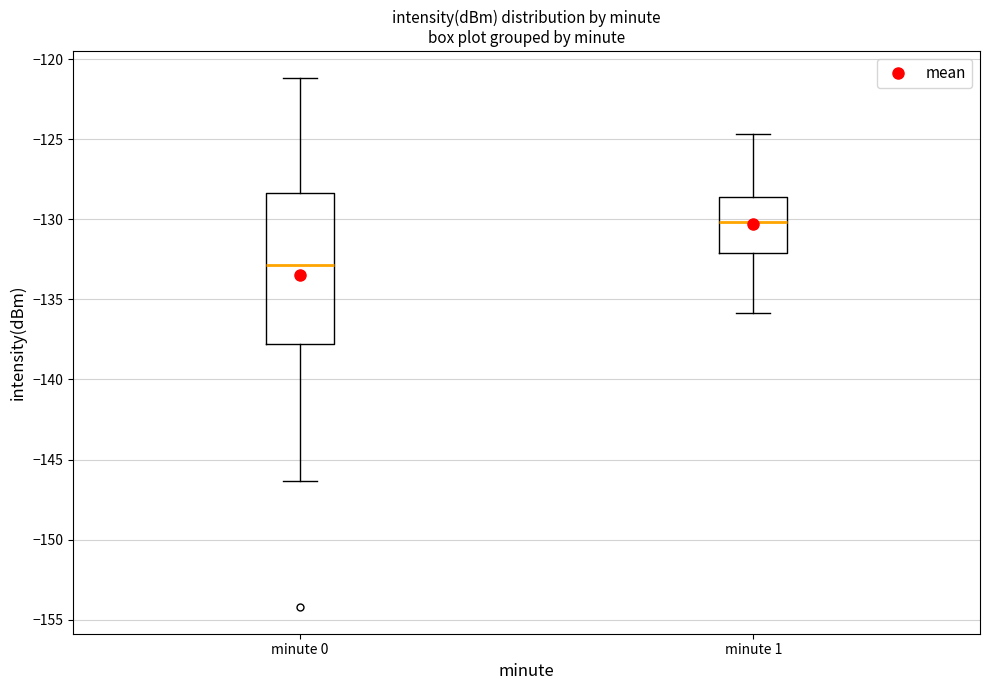

Which box is the tallest, from its lower edge to its upper edge?

minute 0